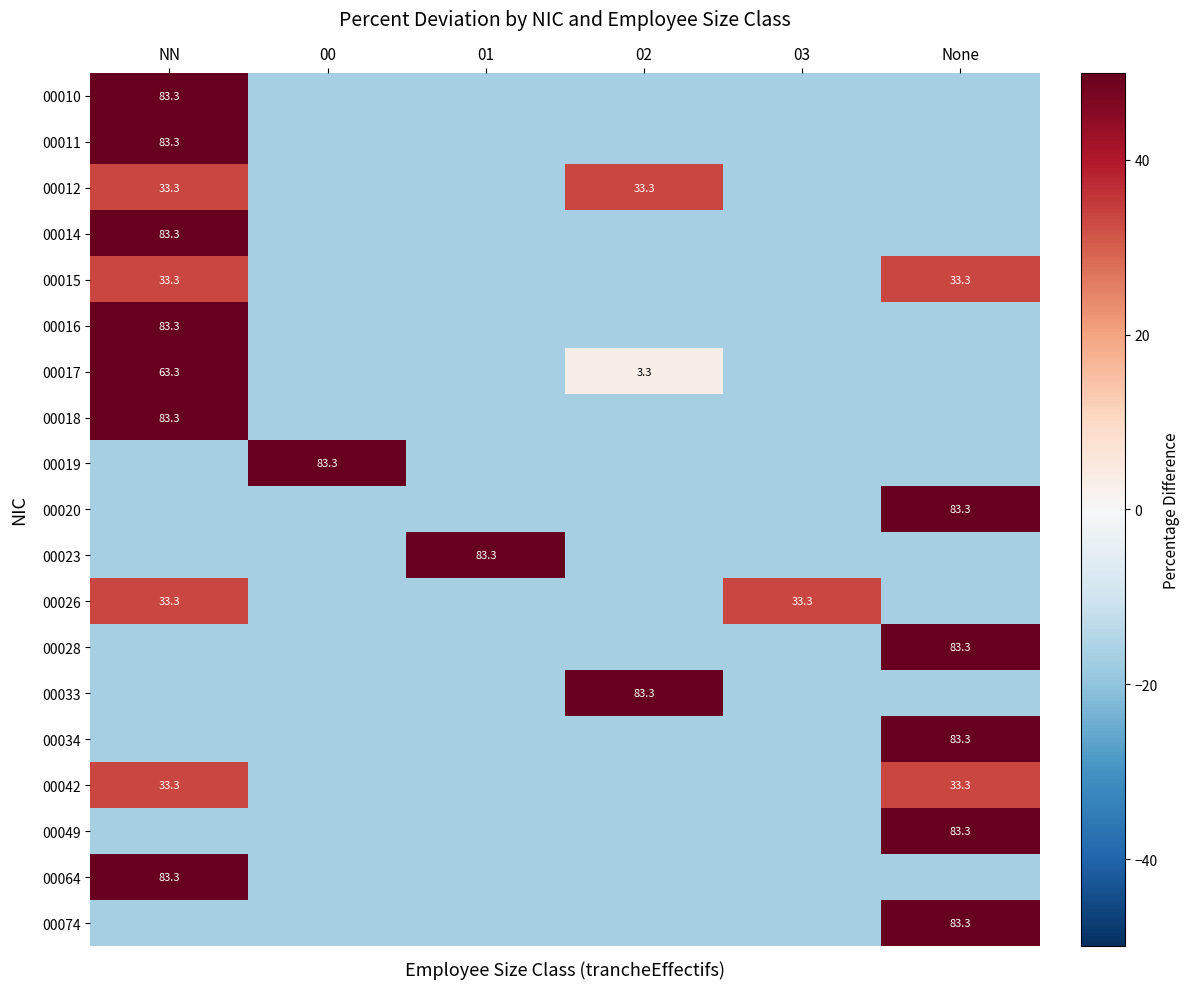

What is the difference between the maximum and second lowest values in the 00019 series?

100.0